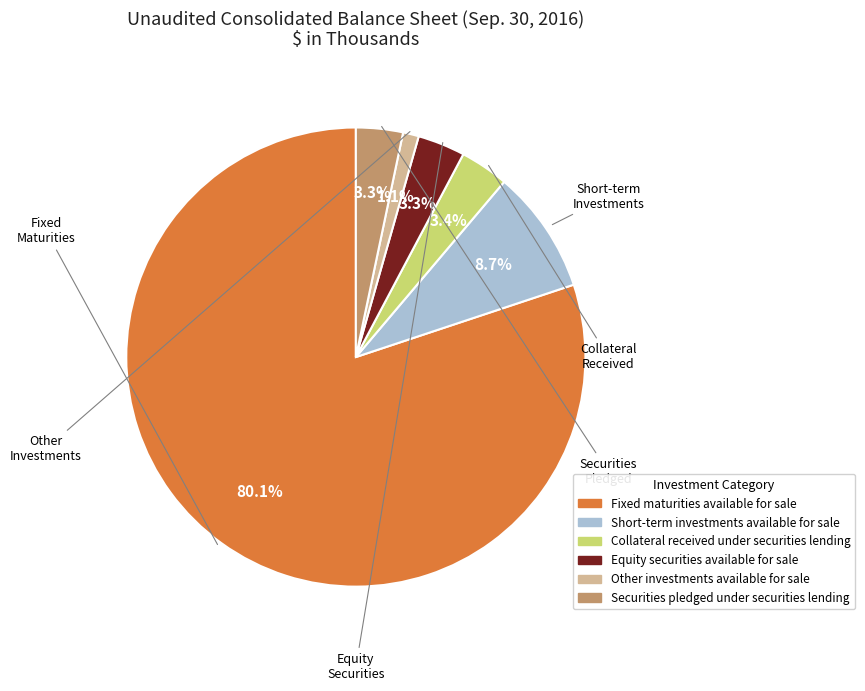

Combined, what portion of the pie is Collateral received under securities lending and Short-term investments available for sale?

12.1%